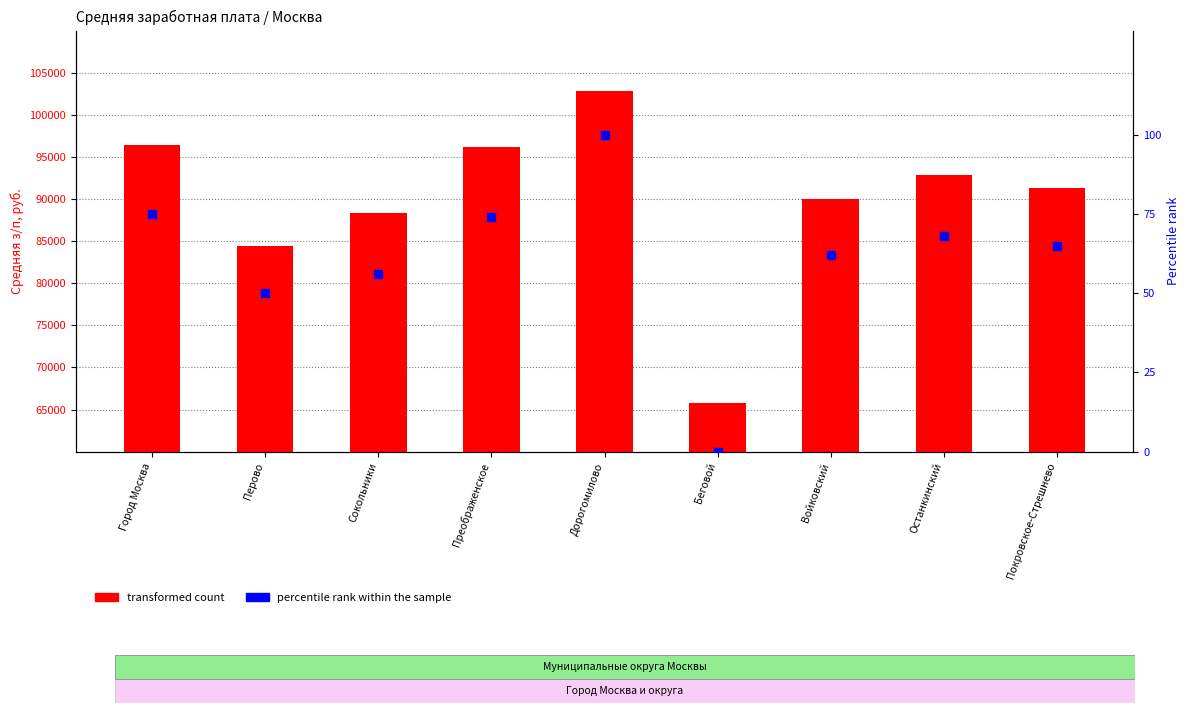

What is the total value across all series at Беговой?

65751.3